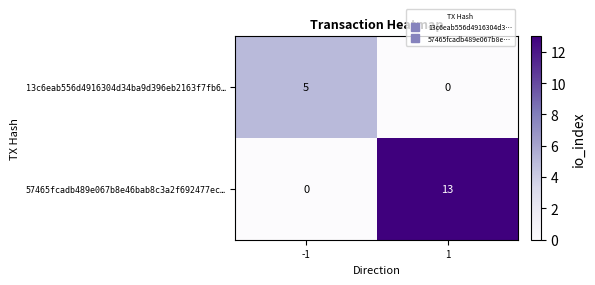

Which series has the largest total across all categories?

57465fcadb489e067b8e46bab8c3a2f692477ec…